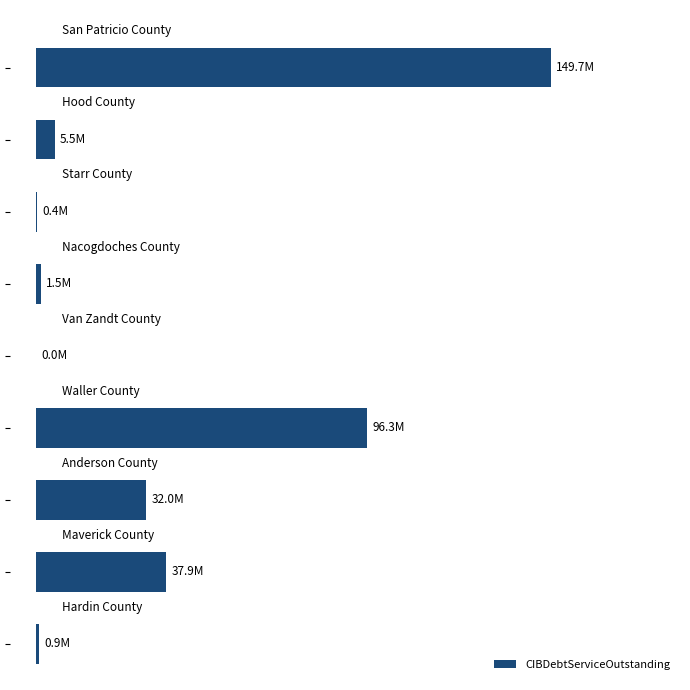

What is the sum of all values?

324300075.4